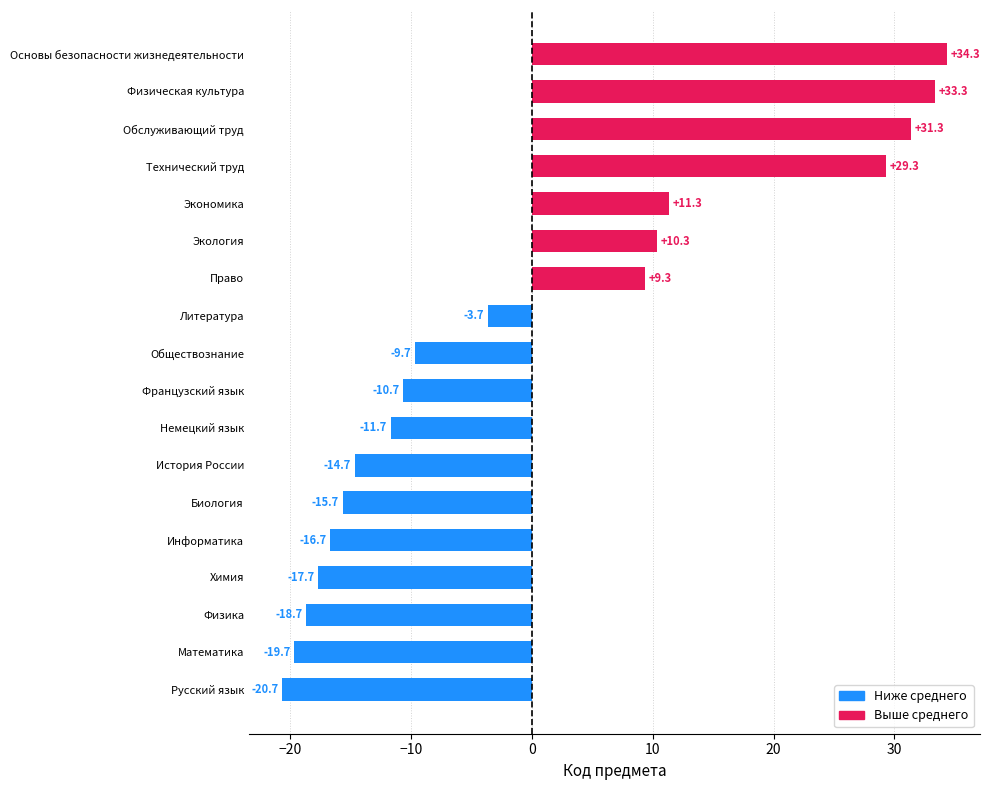

The chart shows a value of 18.7 at Экономика. True or false?

False